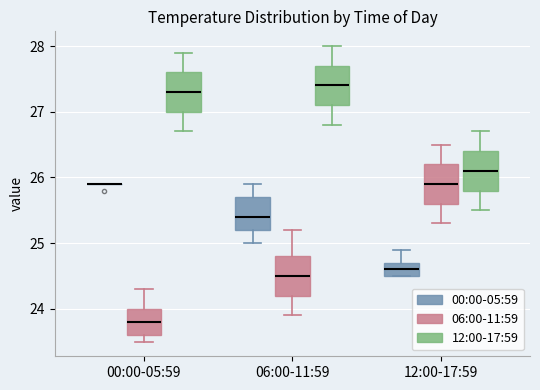

Reading left to right, read every box against the y-axis: the position of its median line, the range the box covers, and the ends of its whiskers. The values are not printed on the chart, so give them approximately, as read against the axis.

00:00-05:59 (00:00-05:59): box collapsed to a line at 25.9, whiskers 25.9 to 25.9
00:00-05:59 (06:00-11:59): median 23.8, box 23.6 to 24.0, whiskers 23.5 to 24.3
00:00-05:59 (12:00-17:59): median 27.3, box 27.0 to 27.6, whiskers 26.7 to 27.9
06:00-11:59 (00:00-05:59): median 25.4, box 25.2 to 25.7, whiskers 25.0 to 25.9
06:00-11:59 (06:00-11:59): median 24.5, box 24.2 to 24.8, whiskers 23.9 to 25.2
06:00-11:59 (12:00-17:59): median 27.4, box 27.1 to 27.7, whiskers 26.8 to 28.0
12:00-17:59 (00:00-05:59): median 24.6, box 24.5 to 24.7, whiskers 24.5 to 24.9
12:00-17:59 (06:00-11:59): median 25.9, box 25.6 to 26.2, whiskers 25.3 to 26.5
12:00-17:59 (12:00-17:59): median 26.1, box 25.8 to 26.4, whiskers 25.5 to 26.7